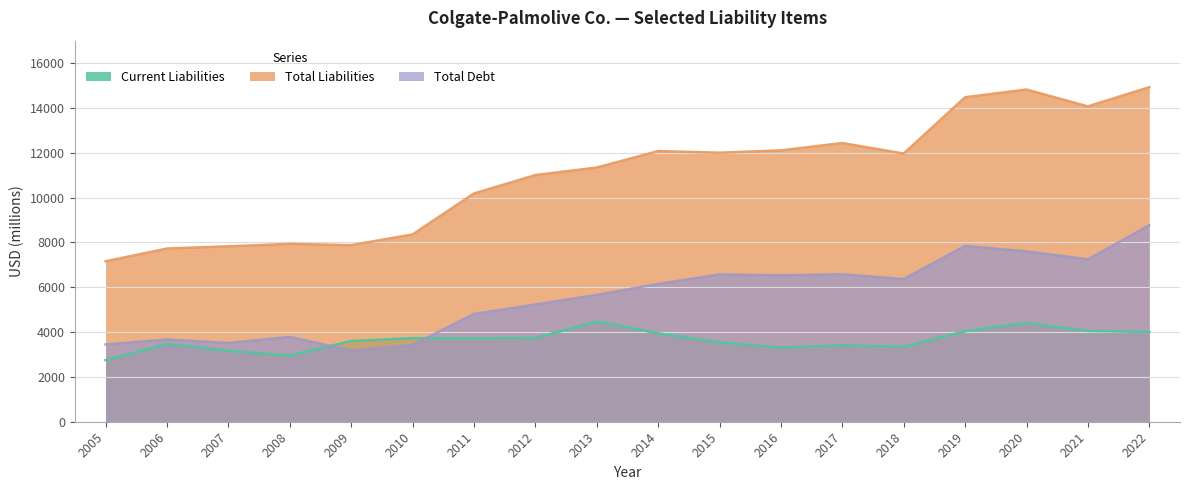

What is the sum of all Total Liabilities values?

198273